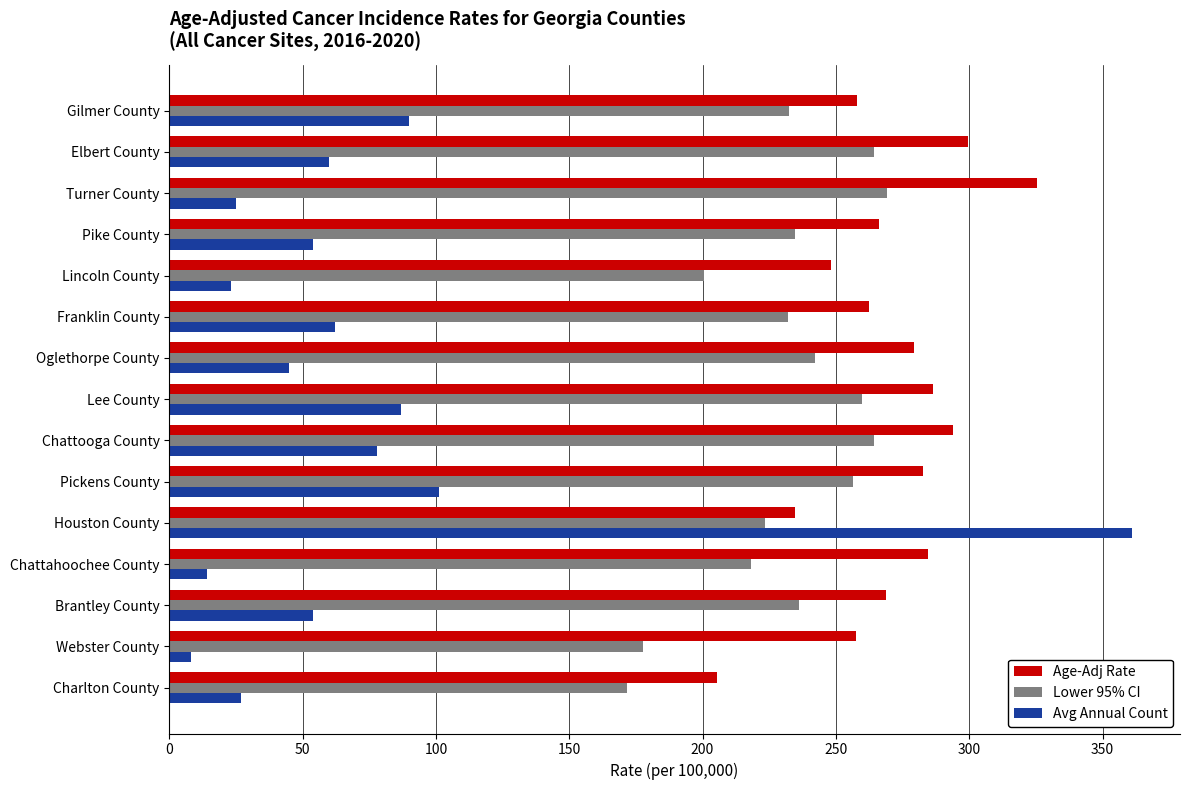

Which category has the lowest value across all series?

Webster County